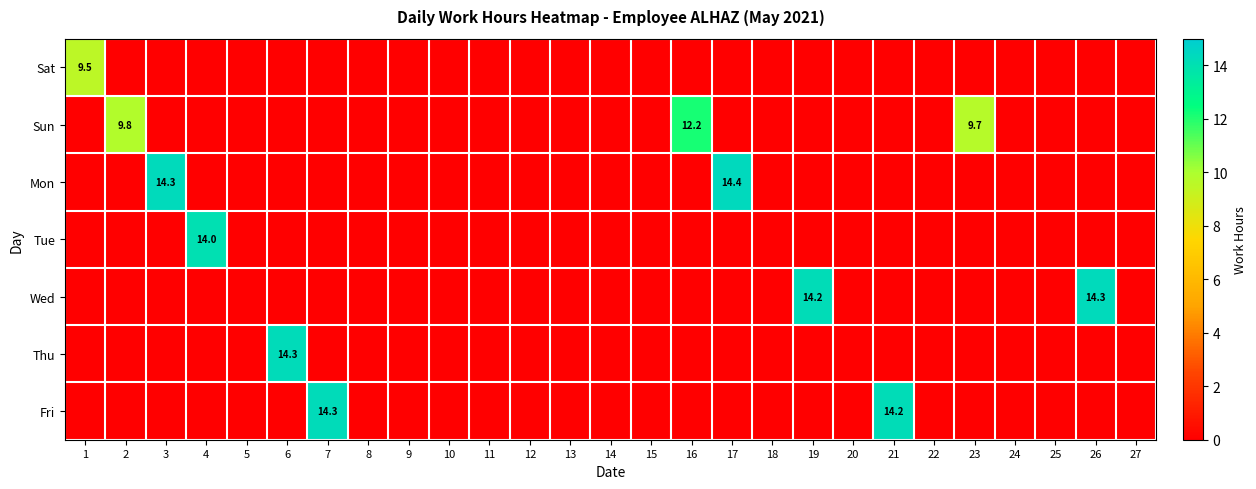

What is the total value across all series at 3?

14.3